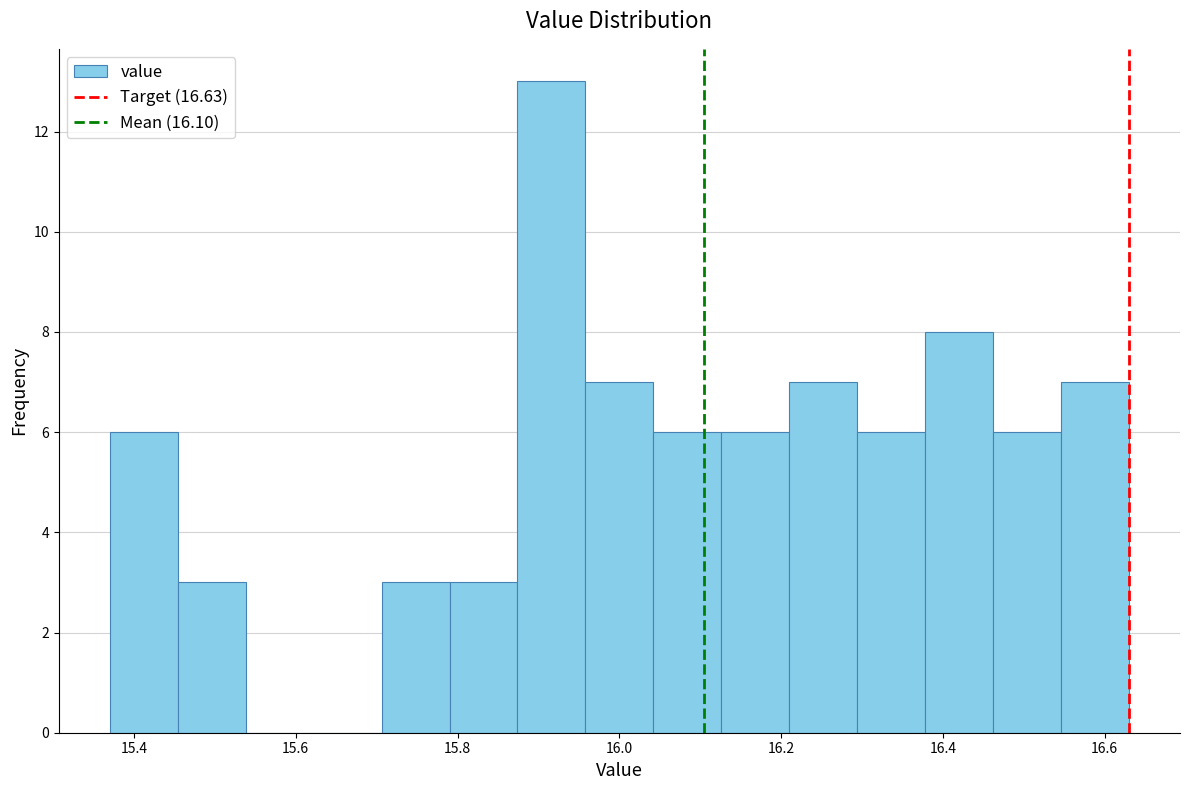

How tall is the bar that spans 15.706 to 15.790 on the x-axis? Neither the bar edges nor the heights are printed on the chart, so give them approximately, as read against the axes.

3